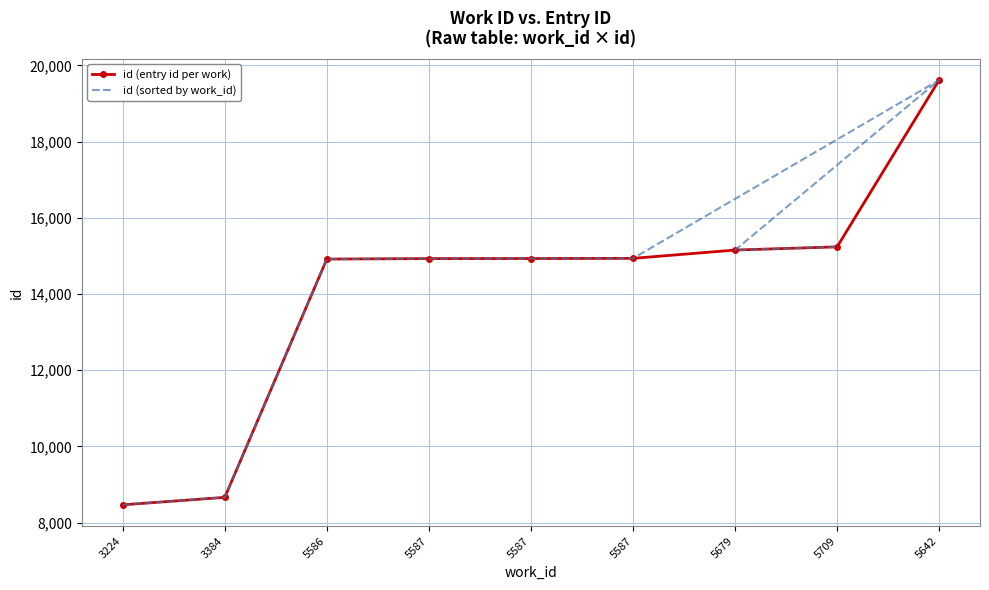

What is the difference between the maximum and second lowest values in the id (entry id per work) series?

10952